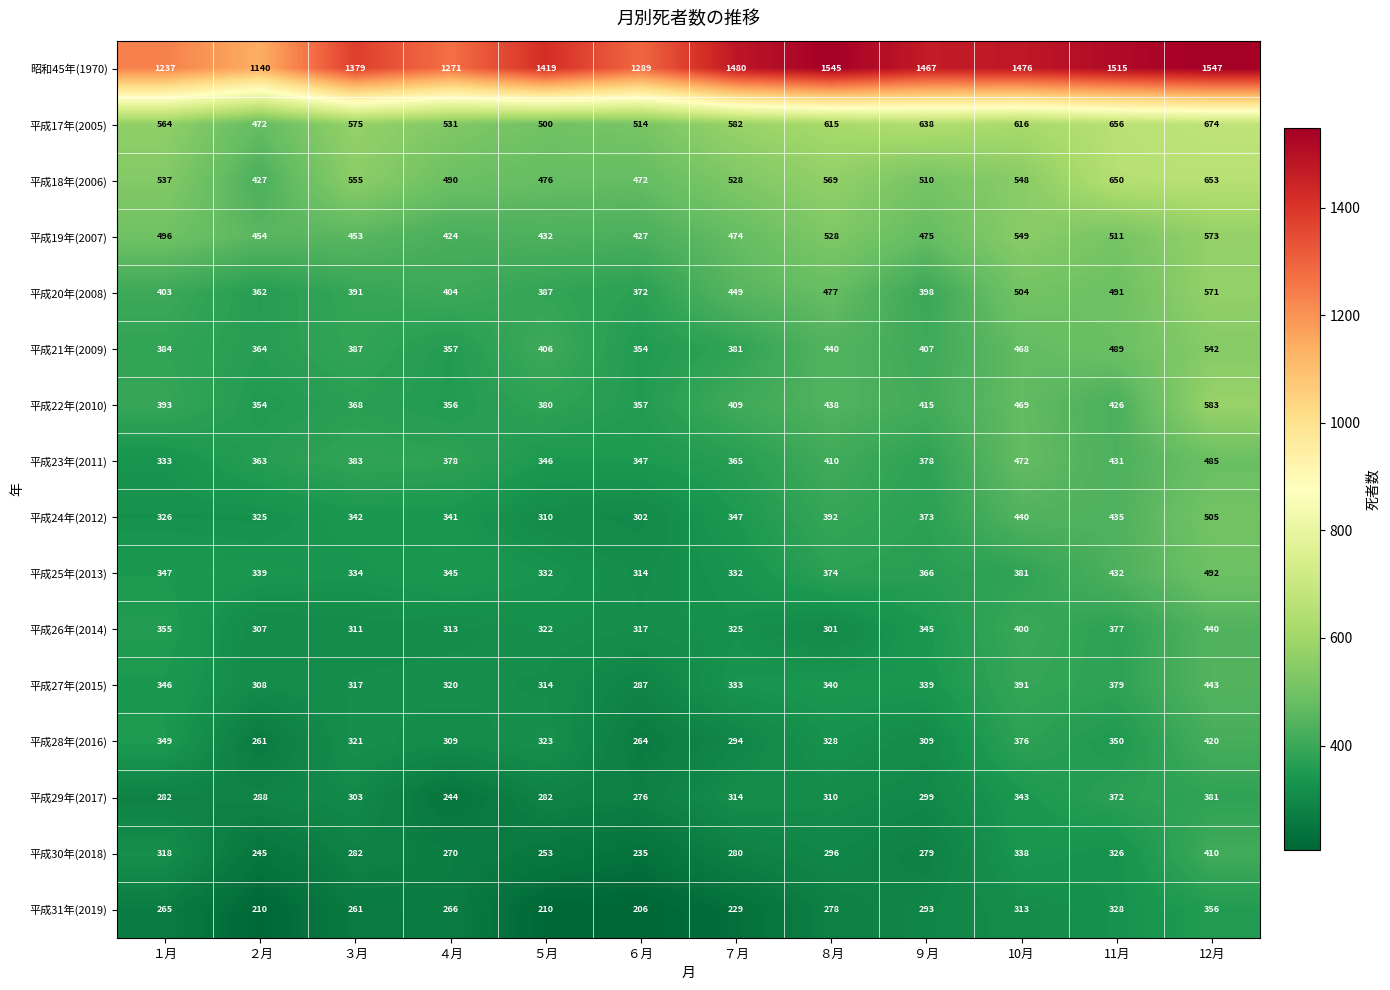

Where is 平成20年(2008) nearest to the value 466?

８月